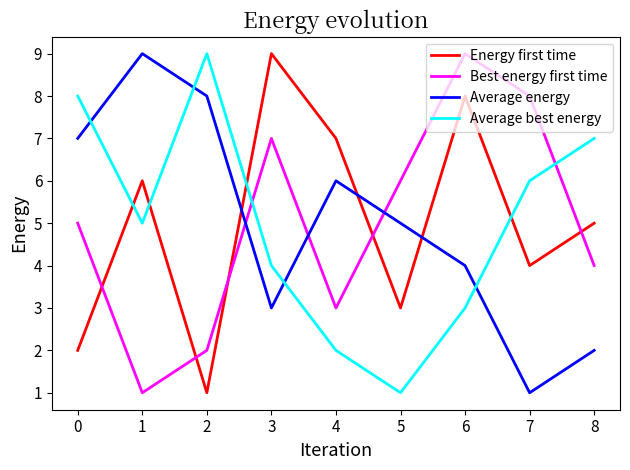

What is the total value across all series at 4?

18